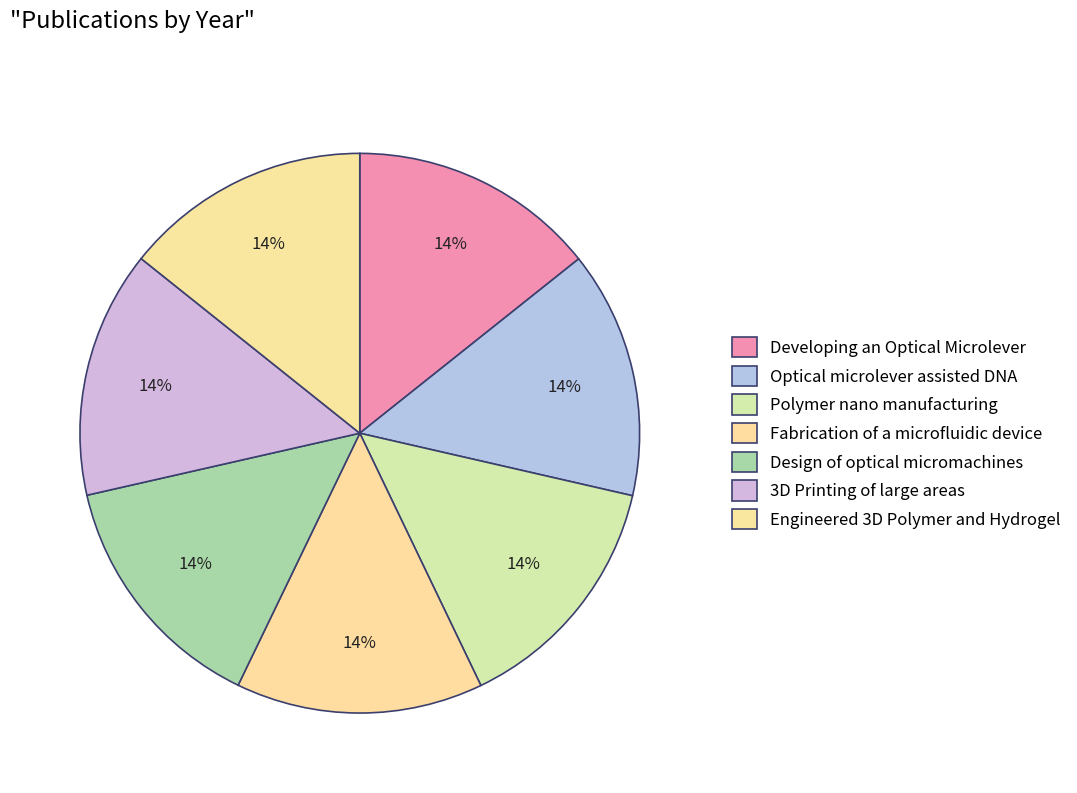

What percentage is NOT represented by Engineered 3D Polymer and Hydrogel?

85.7%